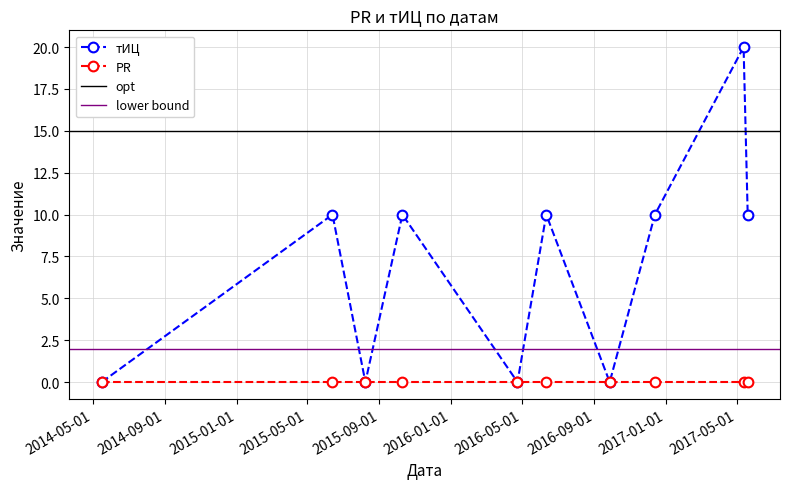

Does the chart have visible grid lines?

Yes